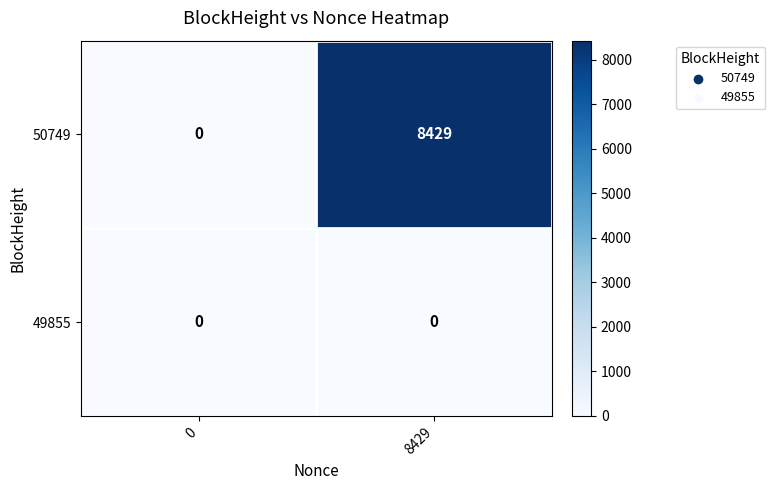

Reading left to right, transcribe all the data shown in this chart.

50749: 0	8429
49855: 0	0